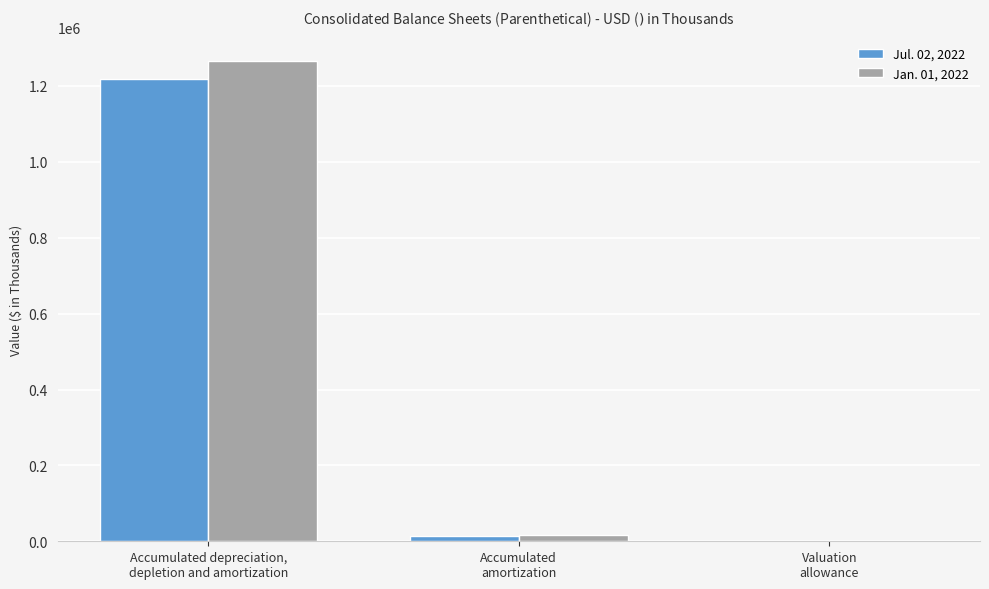

What is the greatest value displayed?

1266513